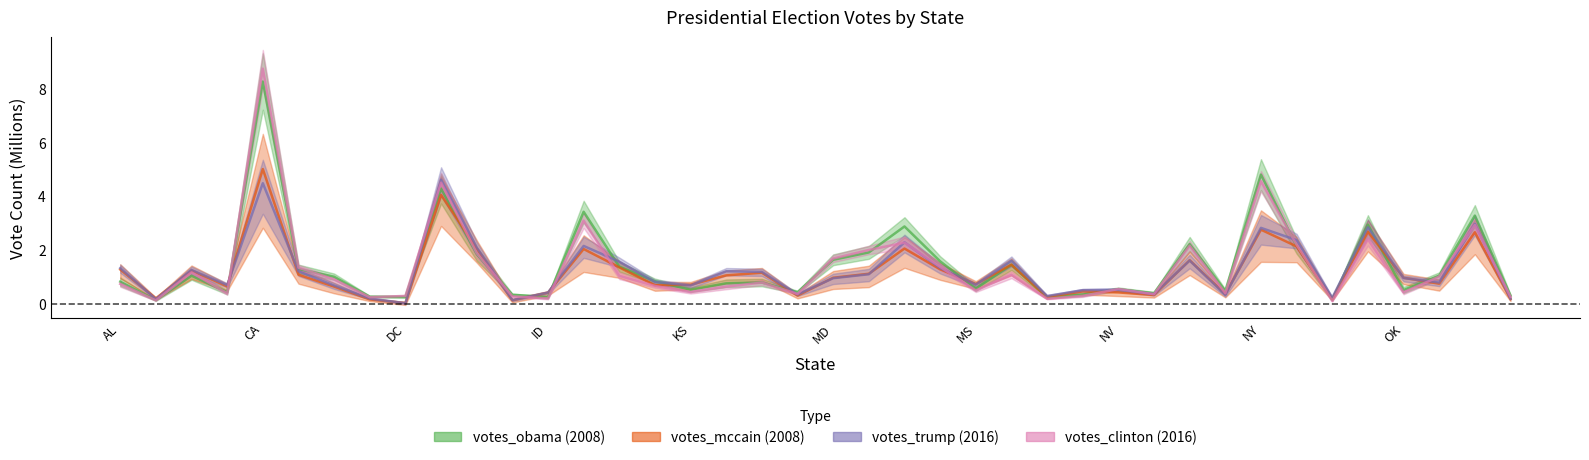

True or false: votes_mccain and votes_trump intersect in this chart.

True